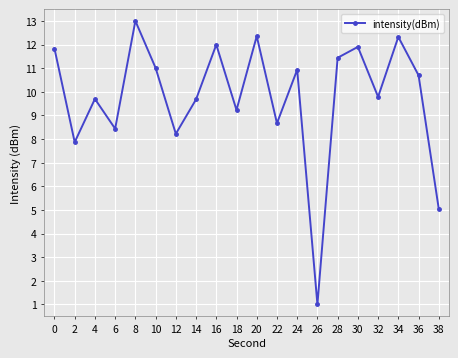

What is the value of the 14th point from the left?

1.0